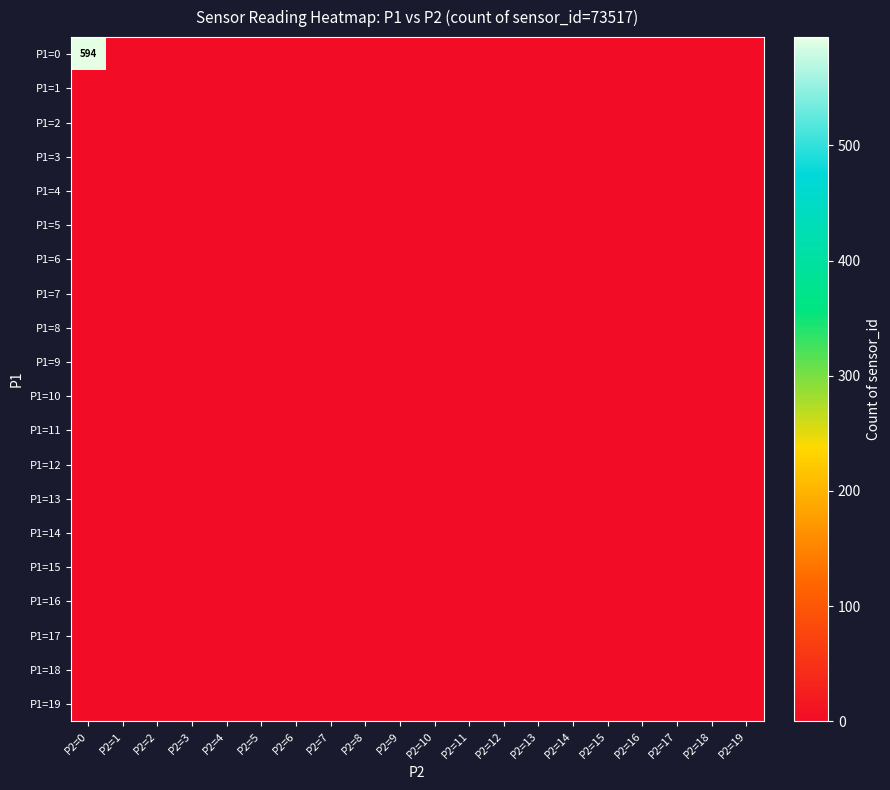

Is the value of P1=12 at P2=3 greater than the value of P1=9 at P2=9?

No